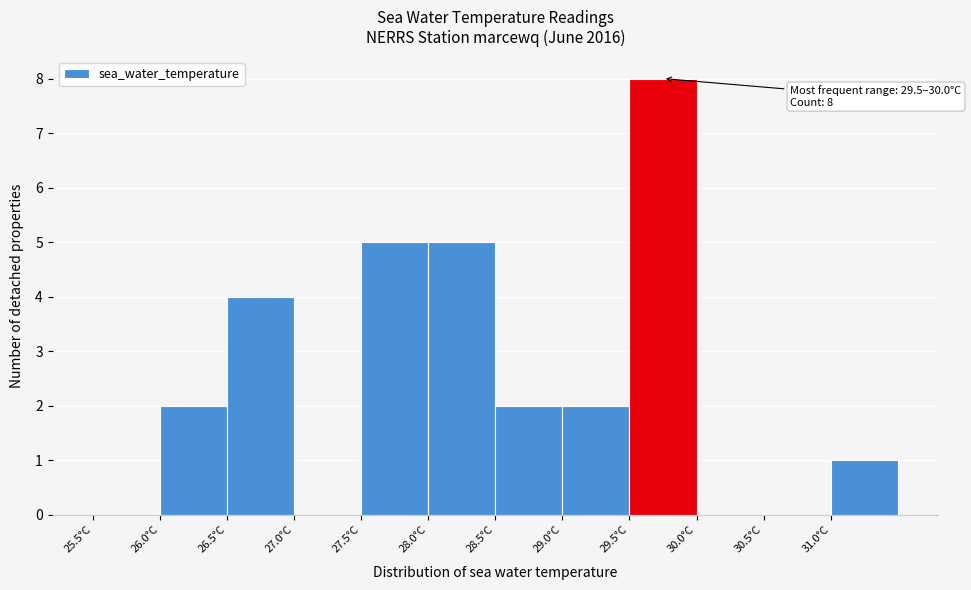

Which range on the x-axis has the tallest bar?

29.5 to 30.0